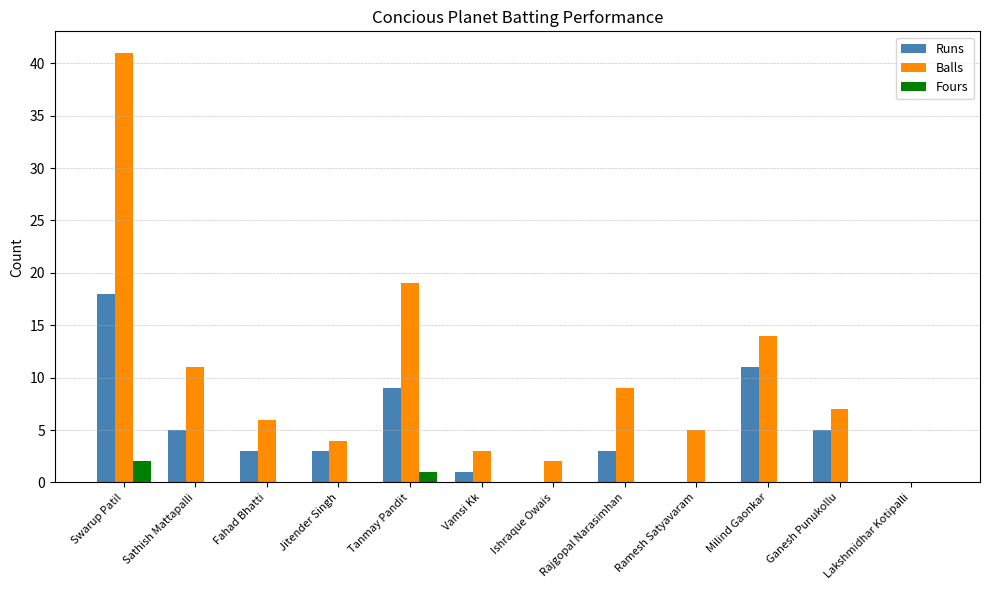

Read the Balls value at Fahad Bhatti, to the nearest 10.

10